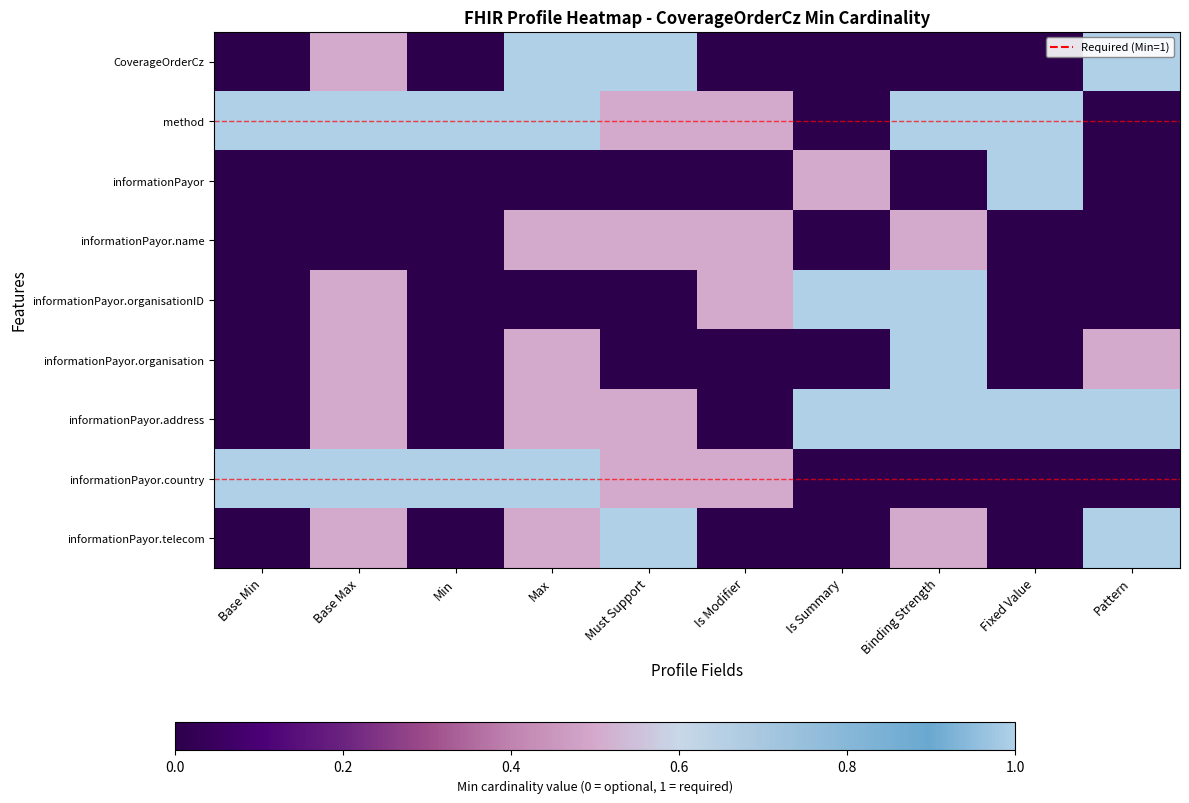

At which category is the sum across all series the highest?

Max